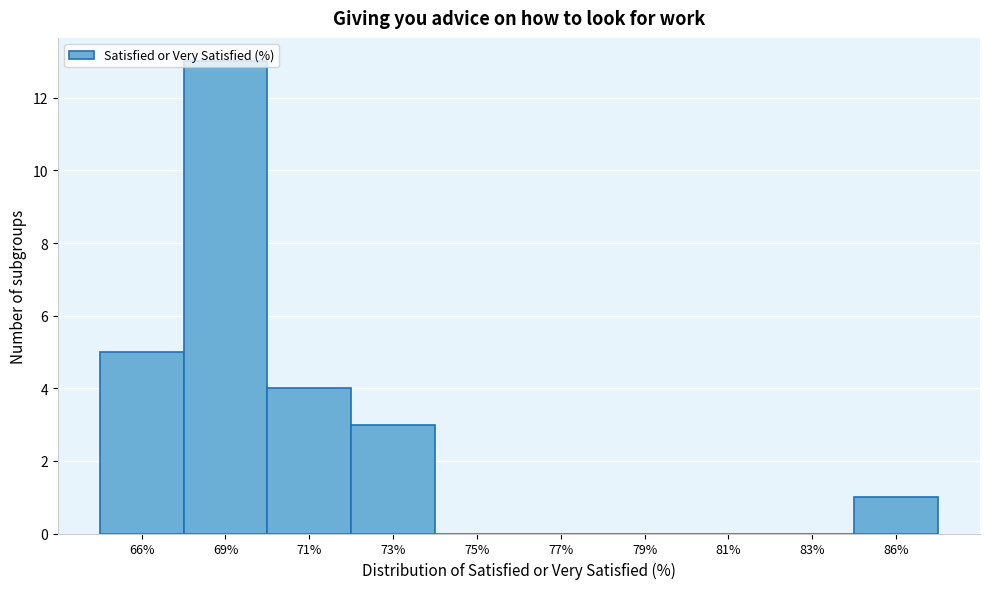

What is the change in value from 81% to 86%?

+1